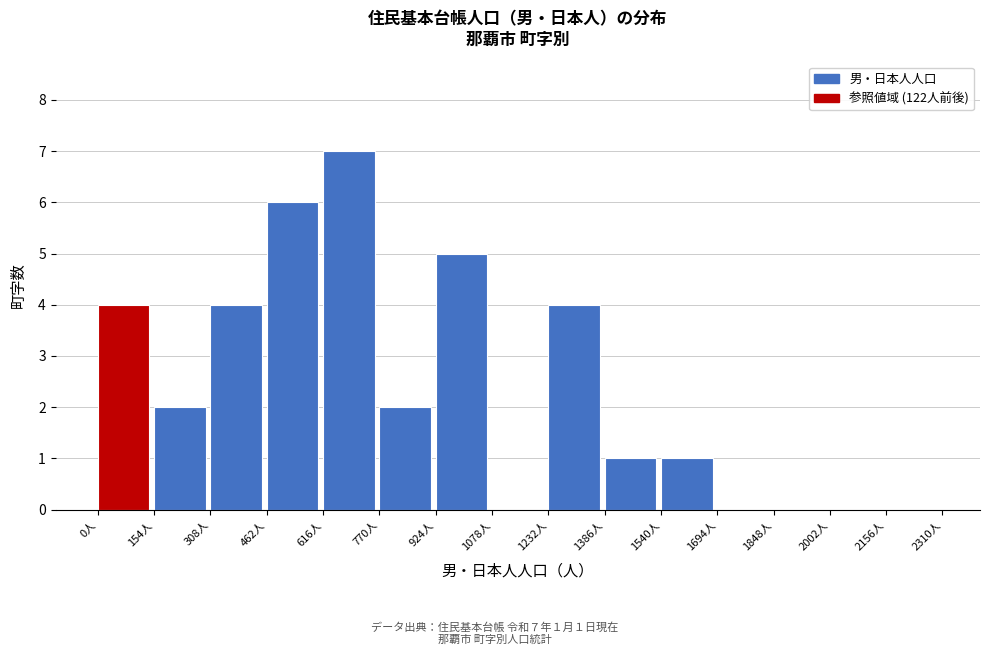

Which range on the x-axis has the tallest bar?

616 to 770